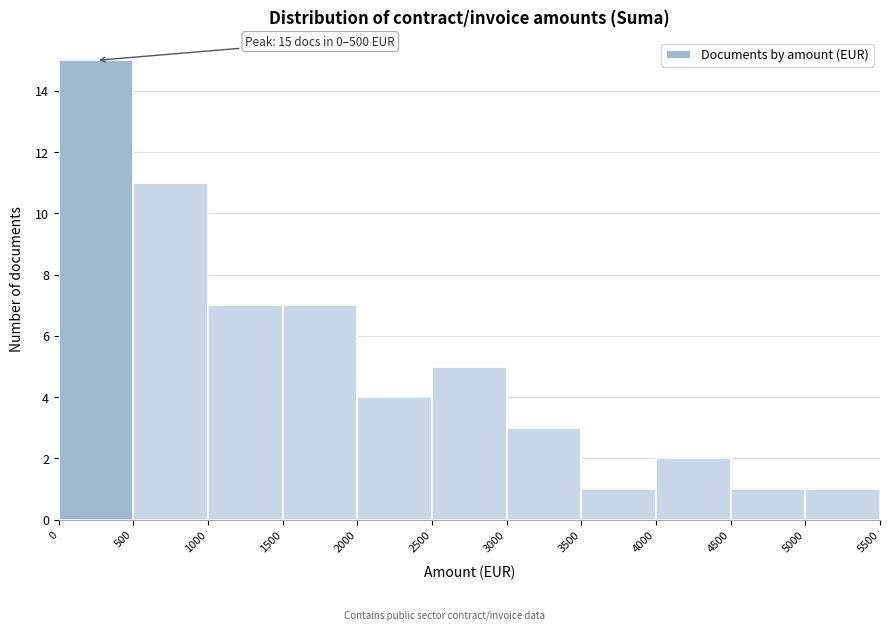

Which range on the x-axis has the tallest bar?

0 to 500